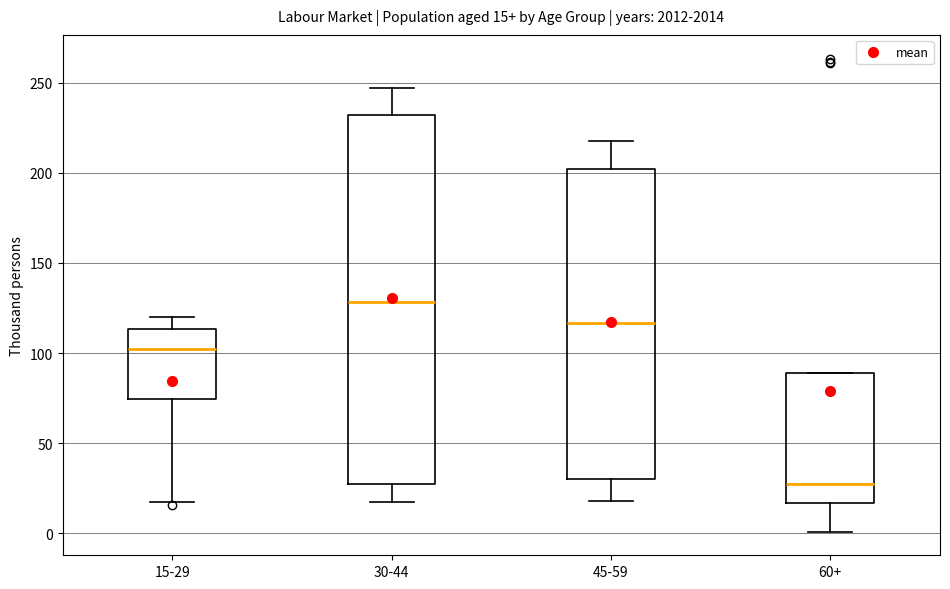

Which box has the highest median line?

30-44